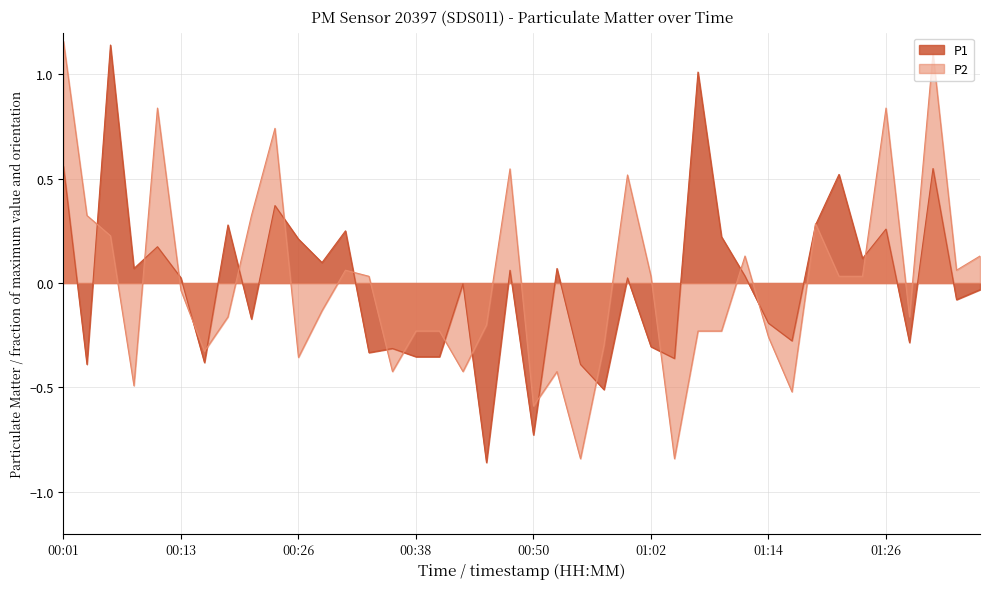

What is the greatest value displayed?

1.2